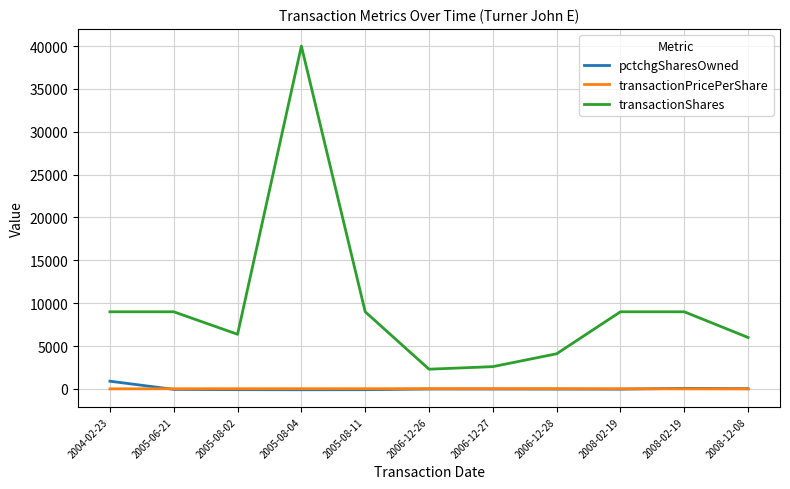

True or false: transactionShares has a value of 5728.6 at 2008-02-19.

False